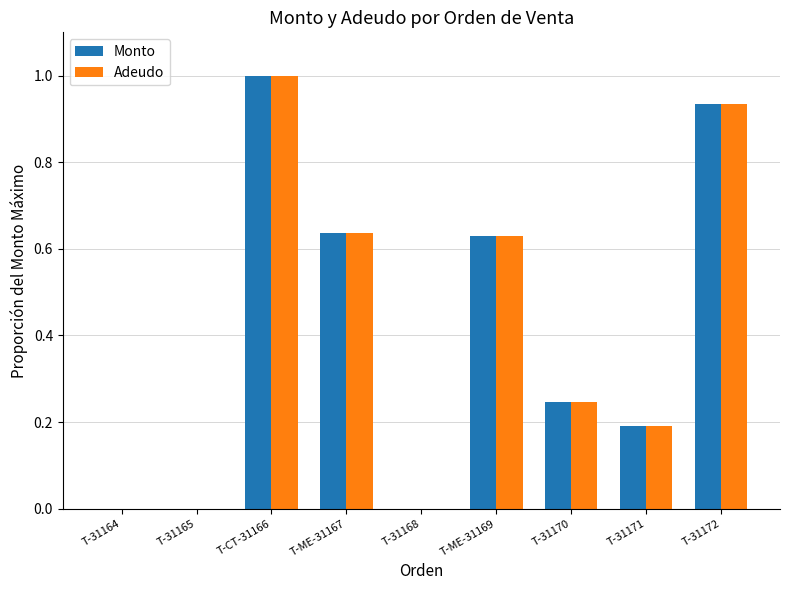

At which category is the sum across all series the highest?

T-CT-31166